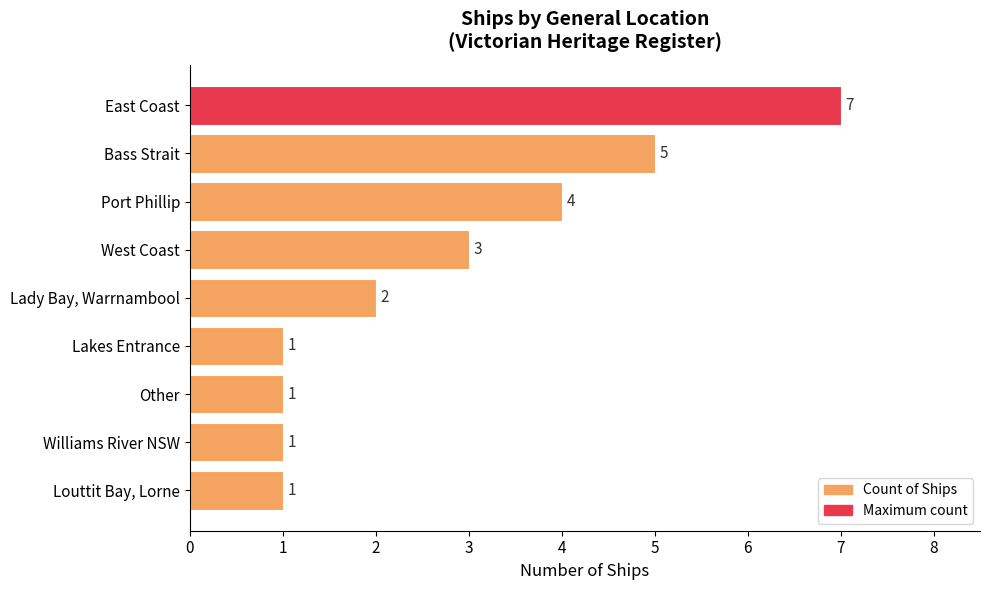

The value at Bass Strait is 5. True or false?

True